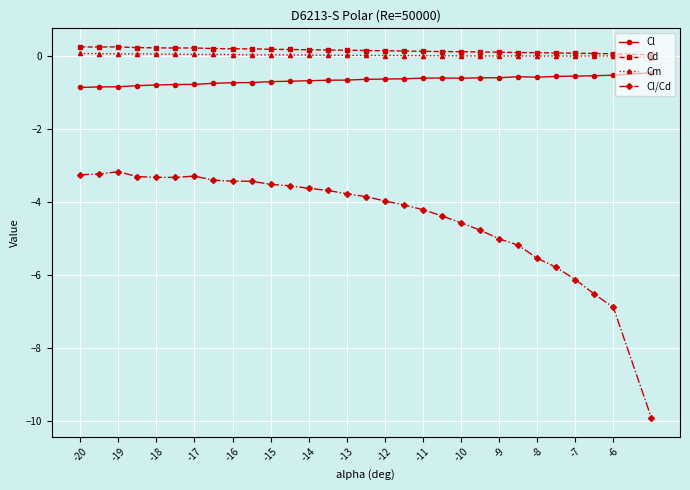

True or false: Cl/Cd and Cl intersect in this chart.

False